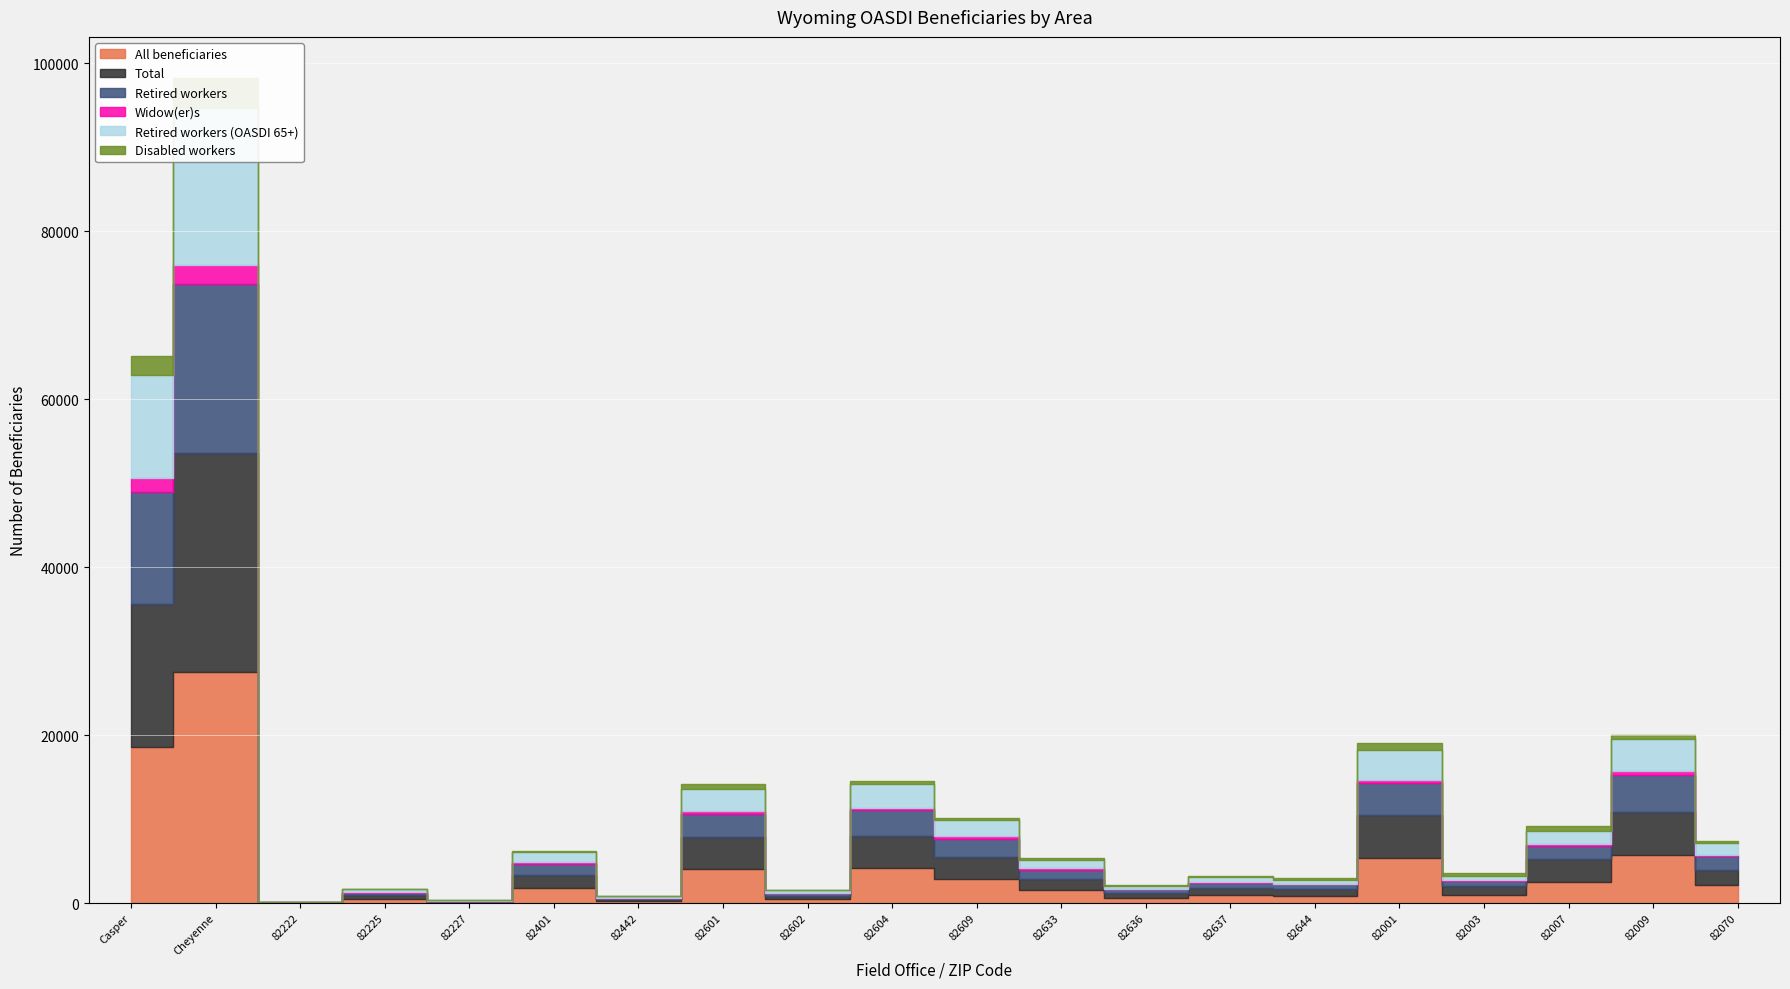

How many values in the All beneficiaries series exceed 1751?

9